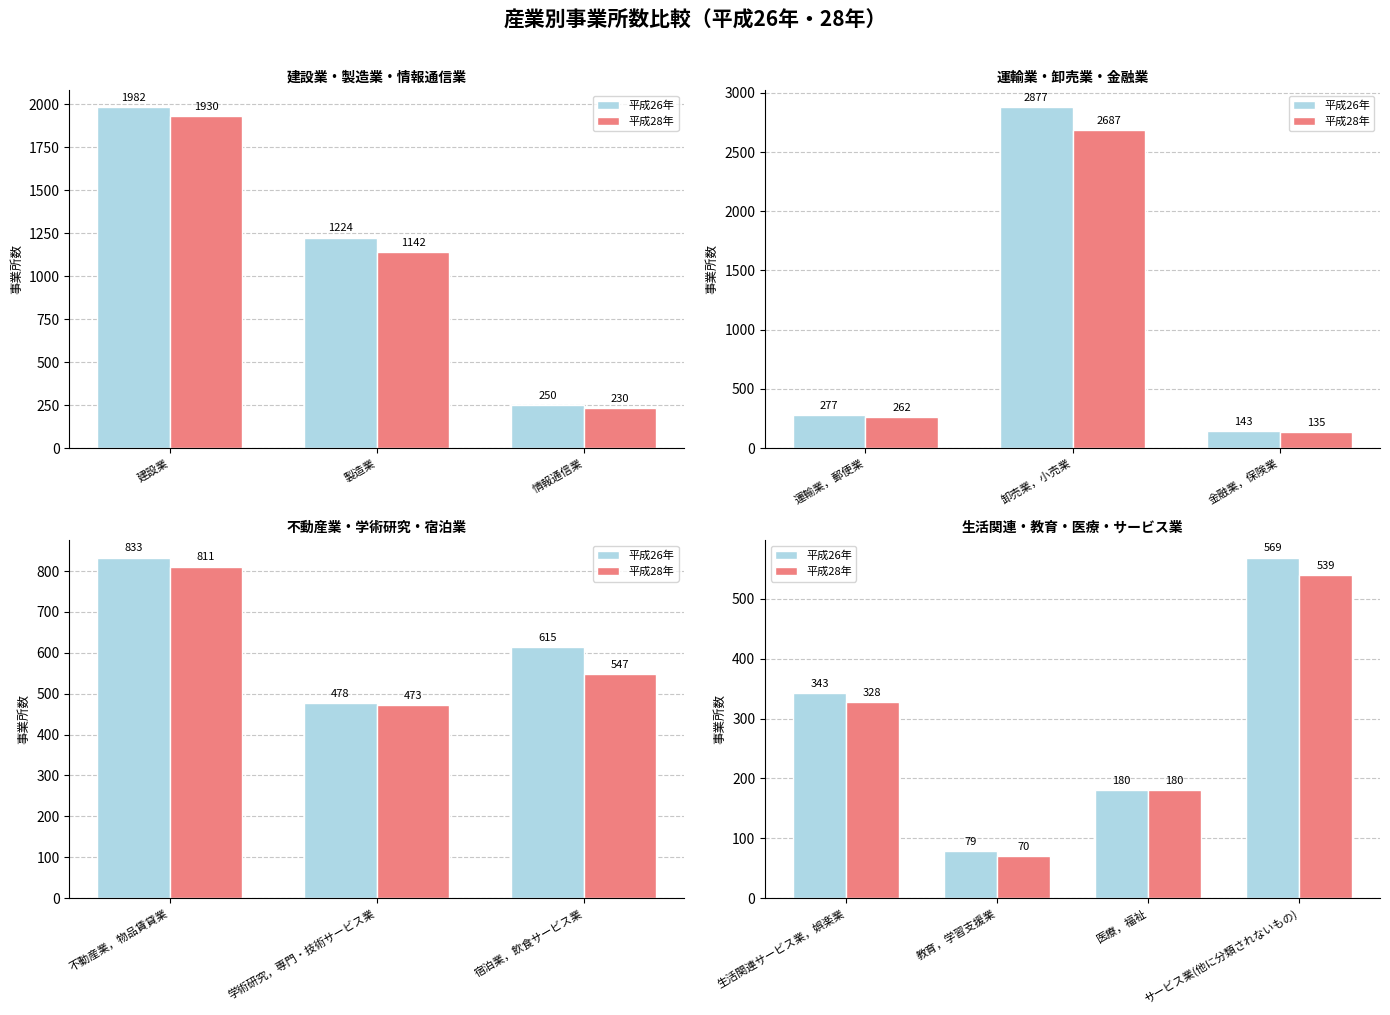

What is the total value across all series at サービス業(他に分類されないもの)?

1108